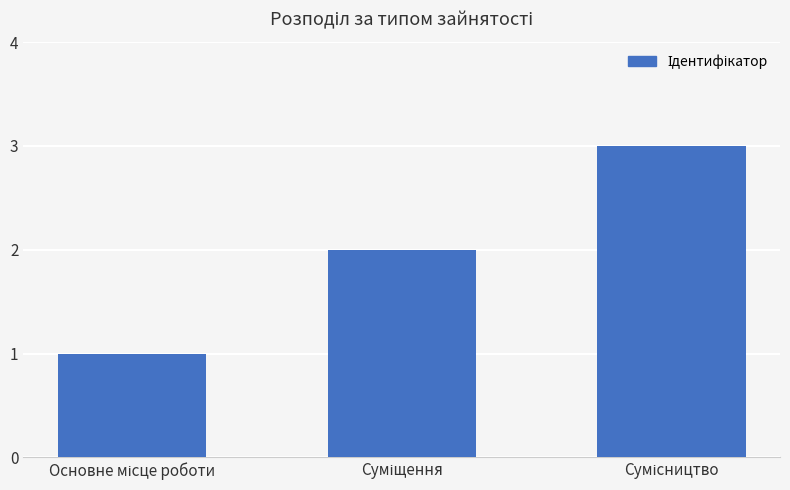

What is the maximum value shown in the chart?

3